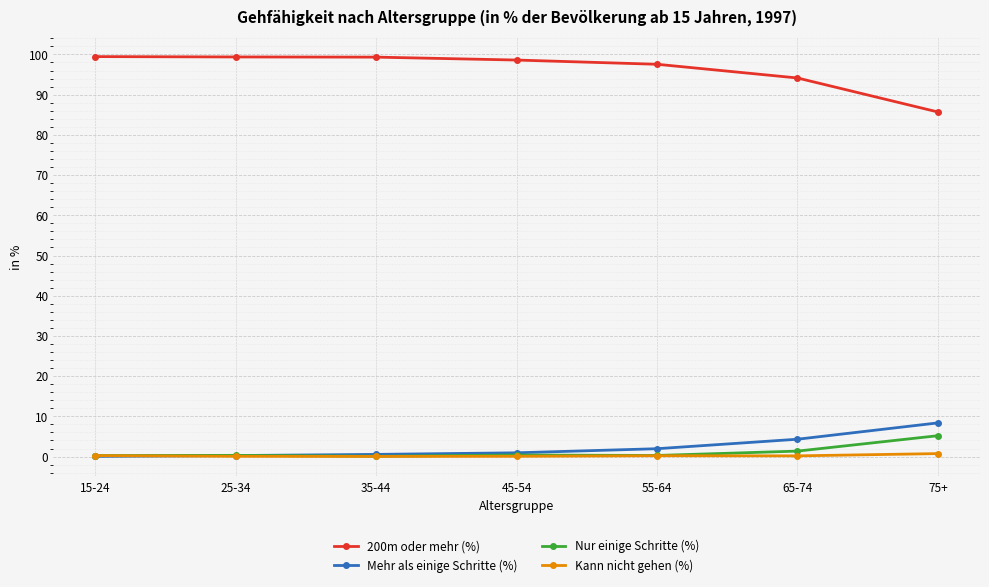

What is the sum of the Mehr als einige Schritte (%) values at 75+ and 35-44?

8.9